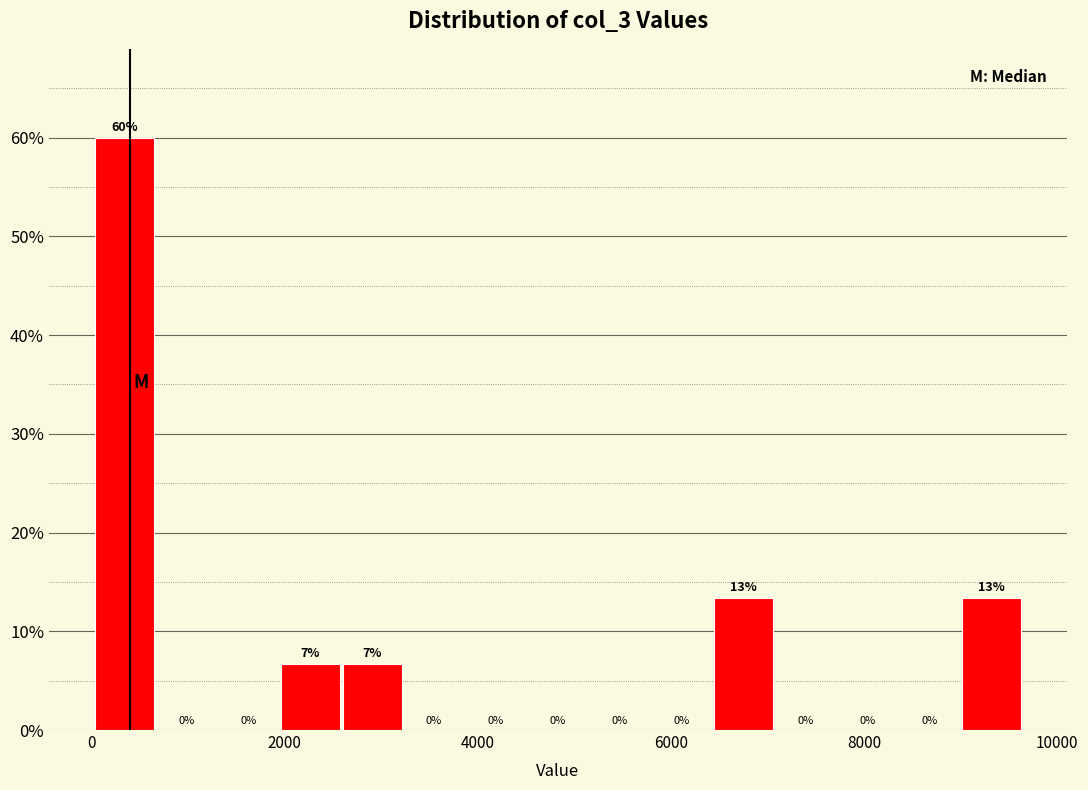

Around what value on the x-axis is the tallest bar? Give the approximate position of its centre, as read against the axis.

400